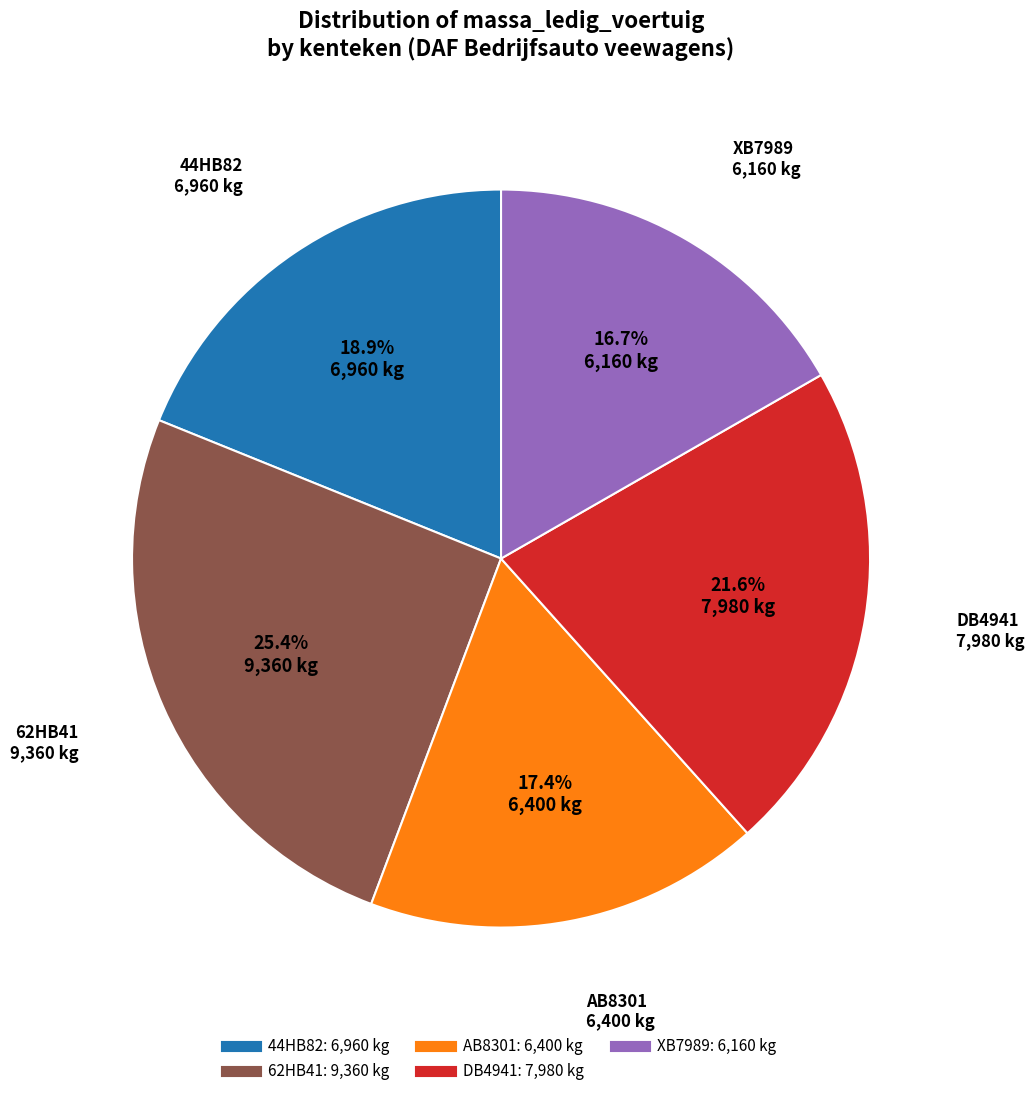

To the nearest percent, what portion does AB8301 represent?

17%